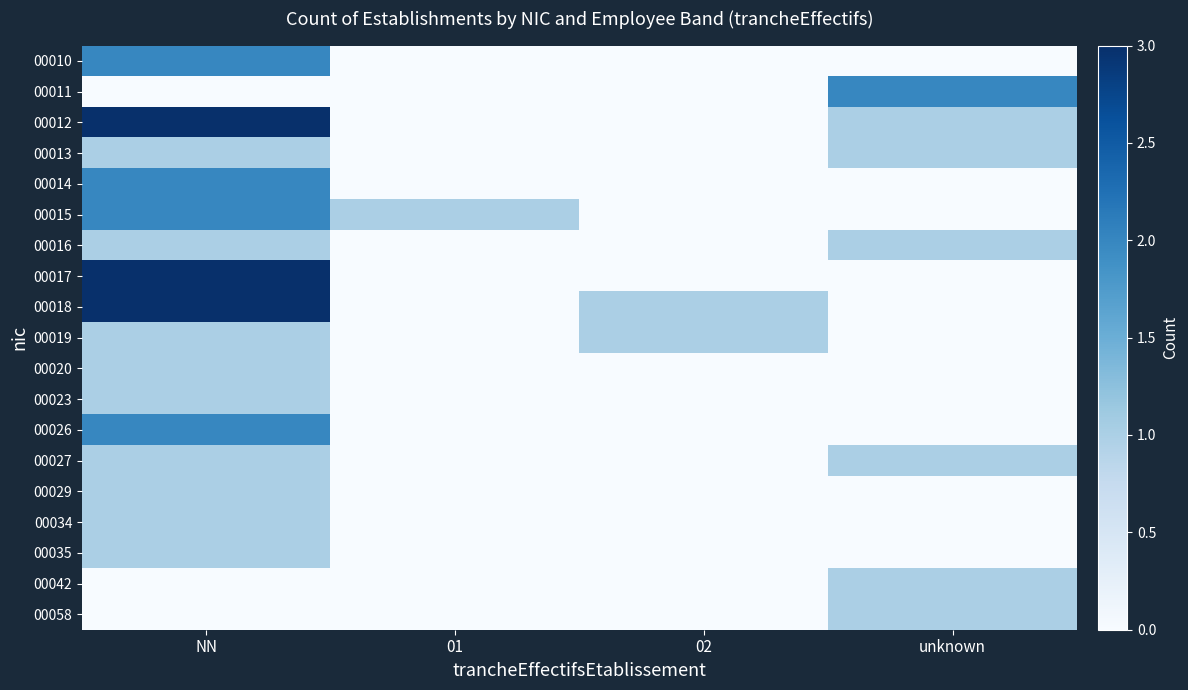

Reading right to left, what are all the values shown in this chart?

00010: unknown=0	02=0	01=0	NN=2
00011: unknown=2	02=0	01=0	NN=0
00012: unknown=1	02=0	01=0	NN=3
00013: unknown=1	02=0	01=0	NN=1
00014: unknown=0	02=0	01=0	NN=2
00015: unknown=0	02=0	01=1	NN=2
00016: unknown=1	02=0	01=0	NN=1
00017: unknown=0	02=0	01=0	NN=3
00018: unknown=0	02=1	01=0	NN=3
00019: unknown=0	02=1	01=0	NN=1
00020: unknown=0	02=0	01=0	NN=1
00023: unknown=0	02=0	01=0	NN=1
00026: unknown=0	02=0	01=0	NN=2
00027: unknown=1	02=0	01=0	NN=1
00029: unknown=0	02=0	01=0	NN=1
00034: unknown=0	02=0	01=0	NN=1
00035: unknown=0	02=0	01=0	NN=1
00042: unknown=1	02=0	01=0	NN=0
00058: unknown=1	02=0	01=0	NN=0